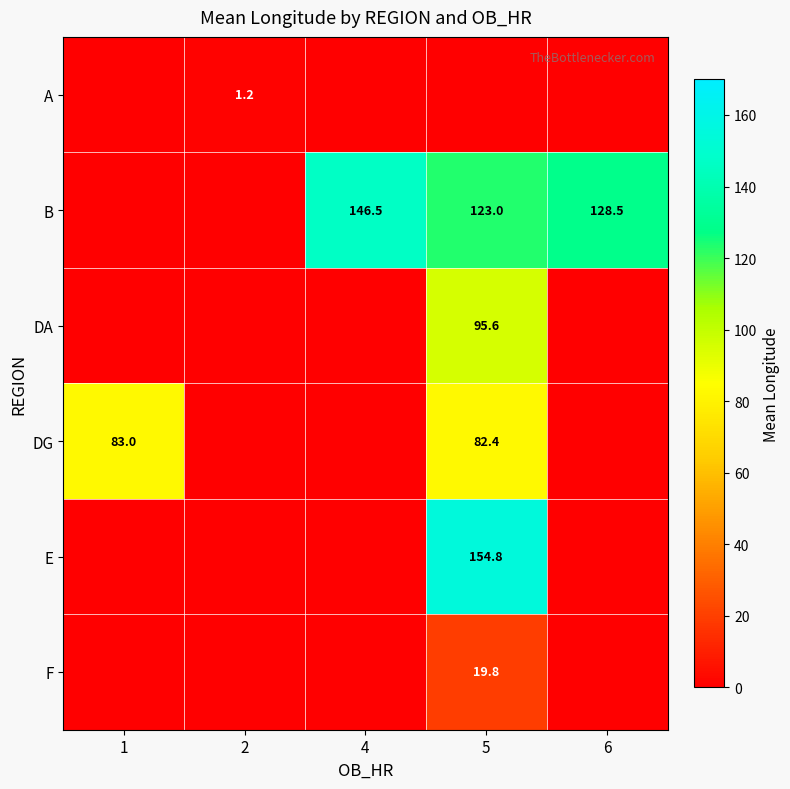

How many distinct data groups are displayed?

6